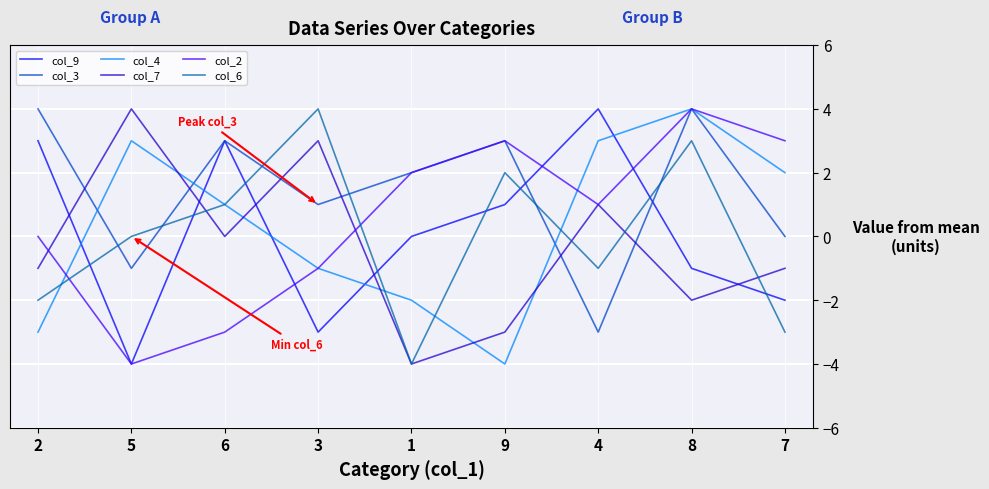

At which label does col_9 reach its peak?

4